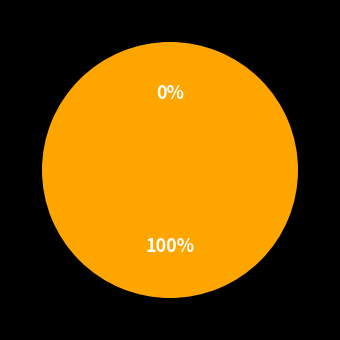

Does any single category account for the majority?

Yes